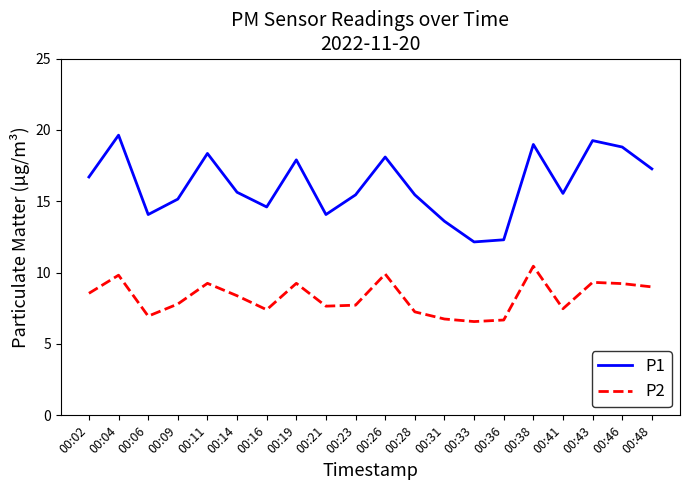

Is the value of P2 at 00:31 greater than the value of P1 at 00:43?

No